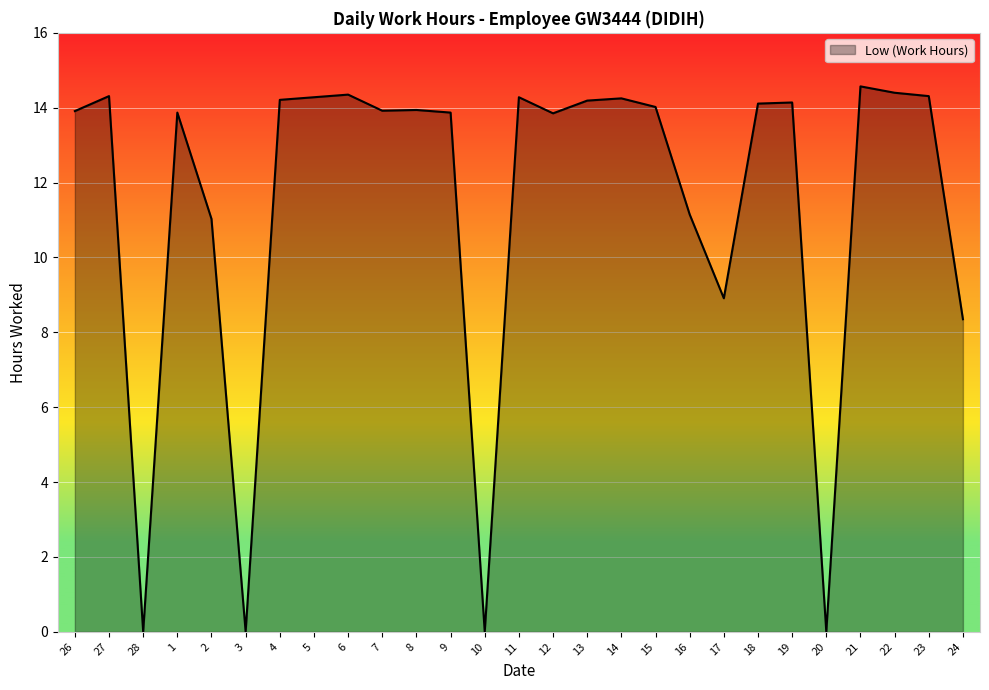

True or false: the data shows 0.0 at 10.

True